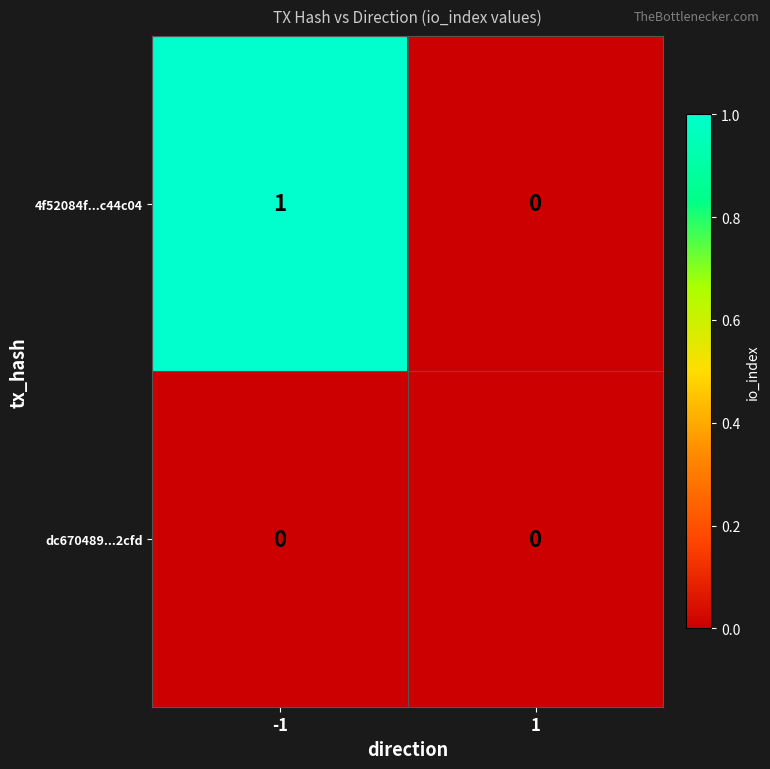

Rank the series by their average value, from lowest to highest.

dc670489...2cfd, 4f52084f...c44c04